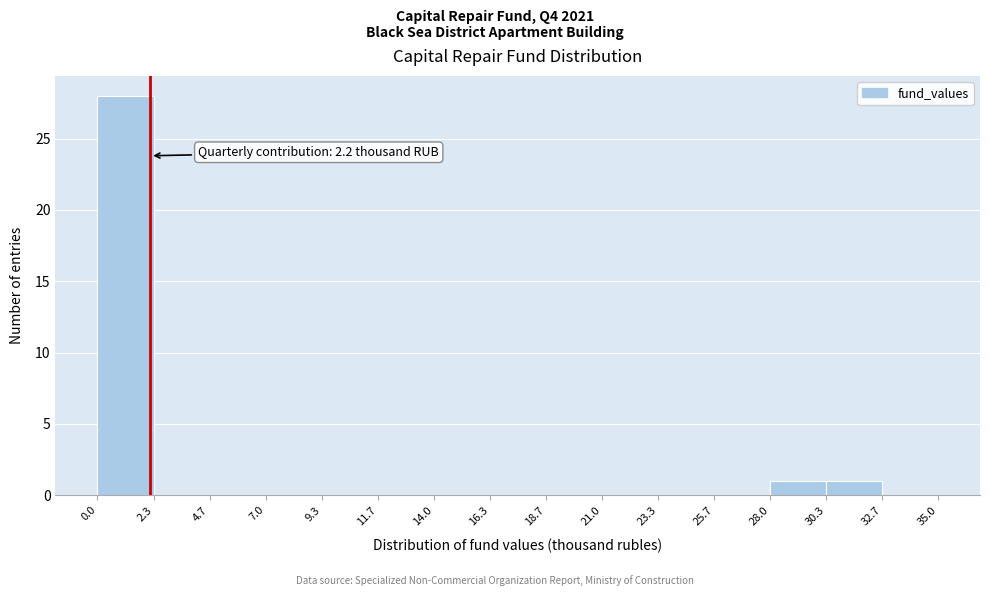

Over which range of the x-axis is the bar tallest?

0.0 to 2.3